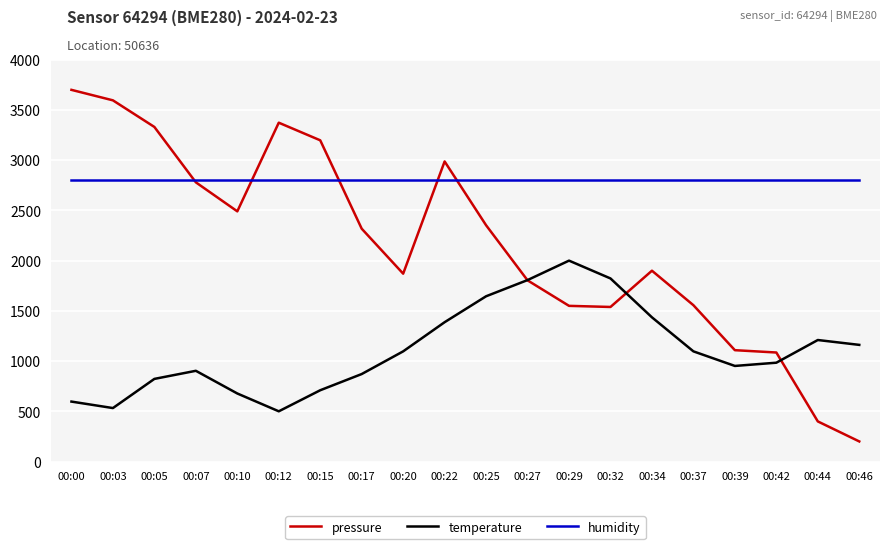

True or false: temperature has a value of 608.4 at 00:17.

False